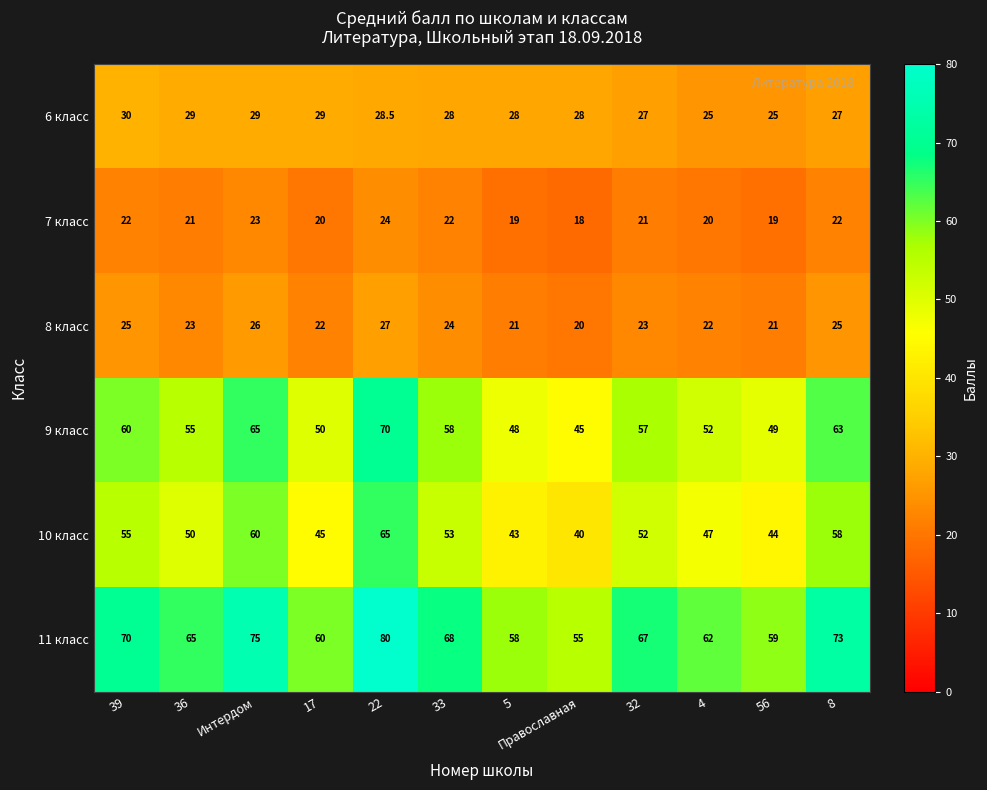

What is the sum of all 11 класс values?

792.0